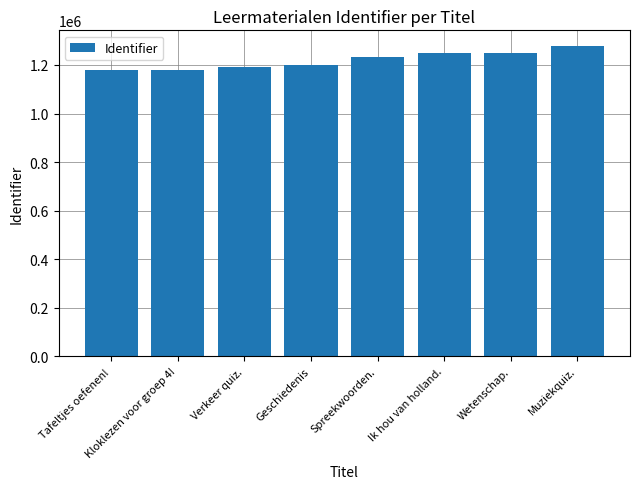

How many data points does each series have?

8